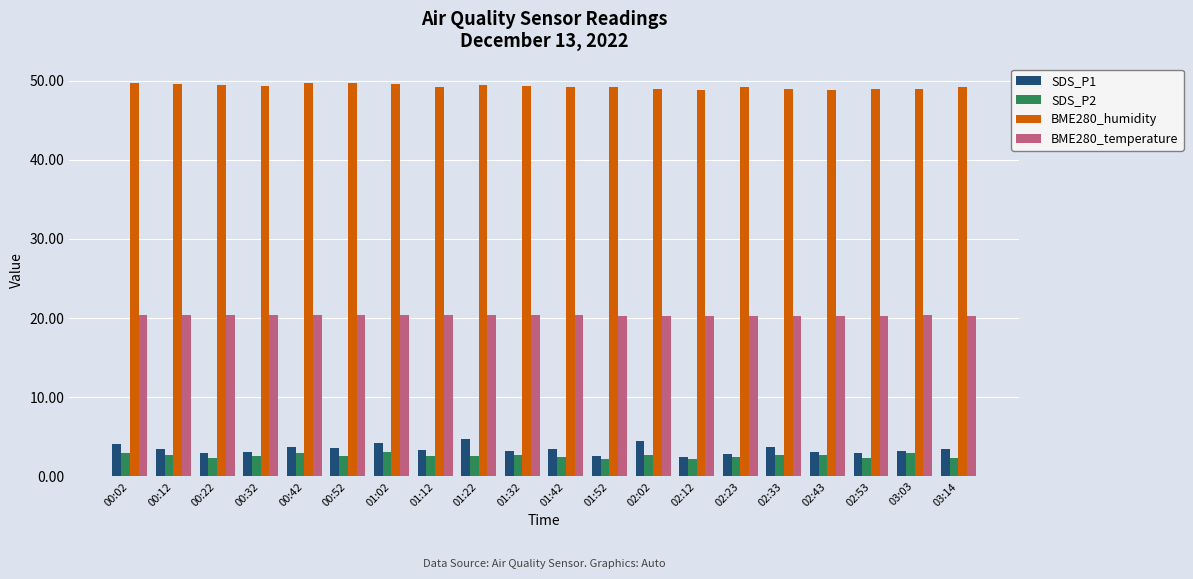

Is the value of BME280_temperature at 02:33 greater than the value of SDS_P2 at 02:43?

Yes